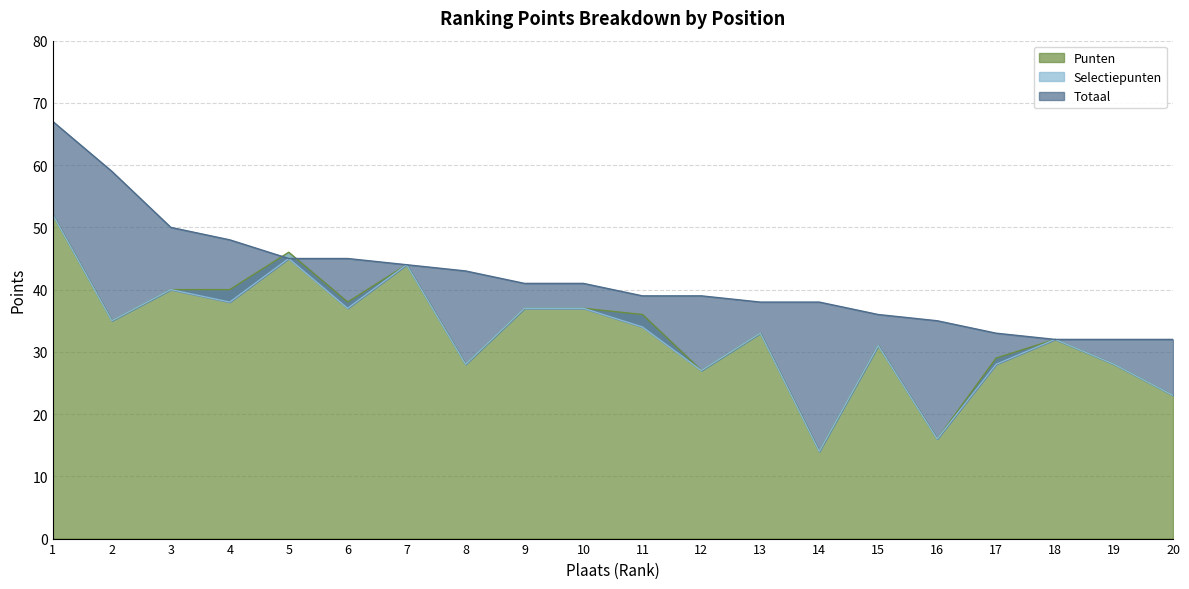

Reading left to right, list all the values displayed in this chart.

Punten: 52	35	40	40	46	38	44	28	37	37	36	27	33	14	31	16	29	32	28	23
Selectiepunten: 52	35	40	38	45	37	44	28	37	37	34	27	33	14	31	16	28	32	28	23
Totaal: 67	59	50	48	45	45	44	43	41	41	39	39	38	38	36	35	33	32	32	32